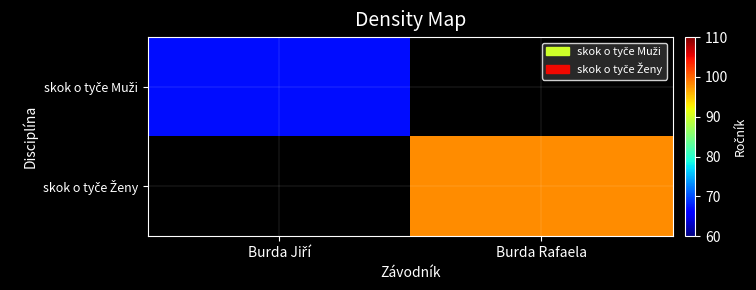

How many distinct data groups are displayed?

2